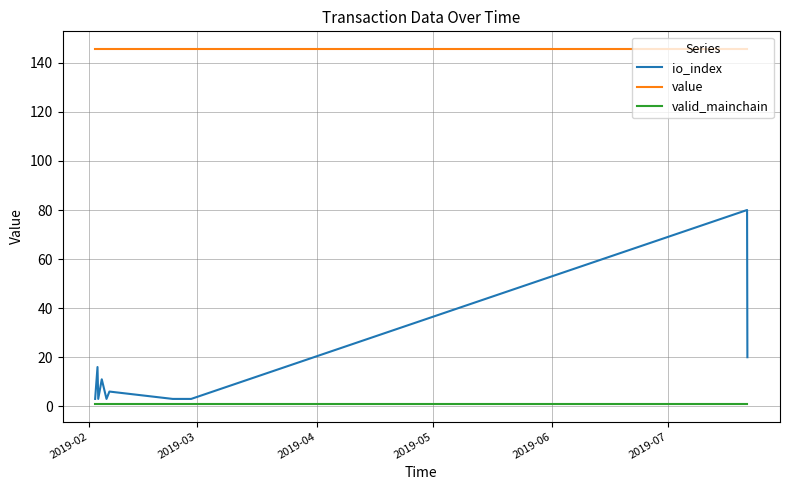

True or false: value and io_index cross at least once.

False